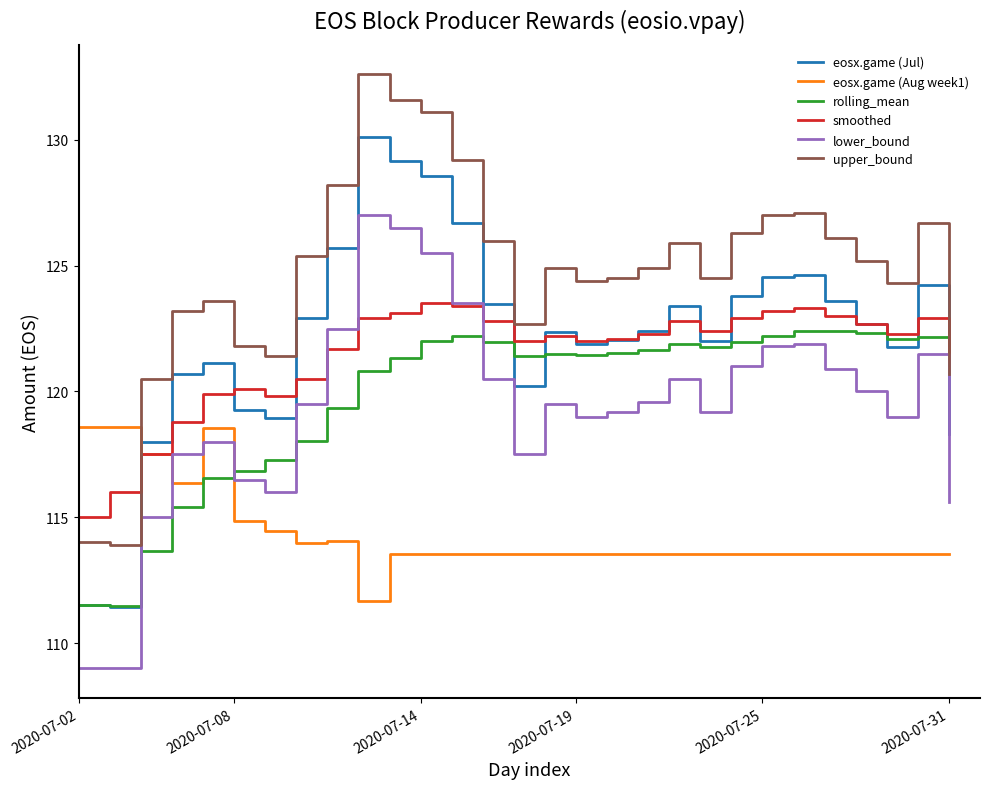

Rank the series by their maximum value, from highest to lowest.

upper_bound, eosx.game (Jul), lower_bound, smoothed, rolling_mean, eosx.game (Aug week1)